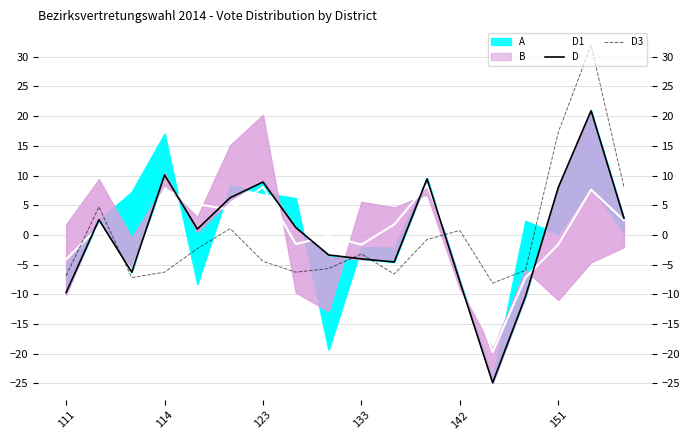

Which category has the highest value in the D1 series?

11